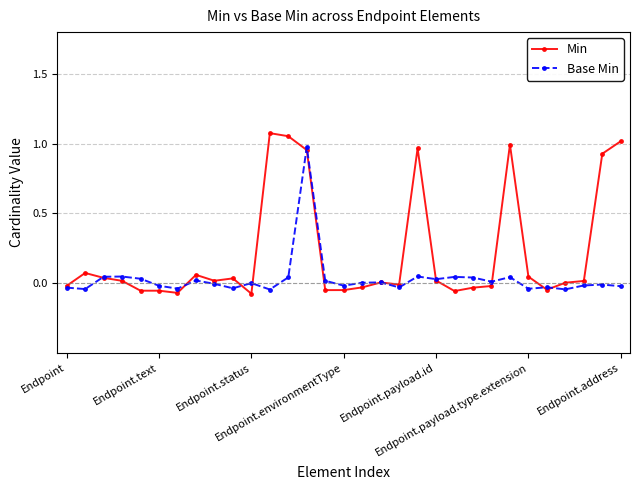

Rank the series by their average value, from lowest to highest.

Base Min, Min